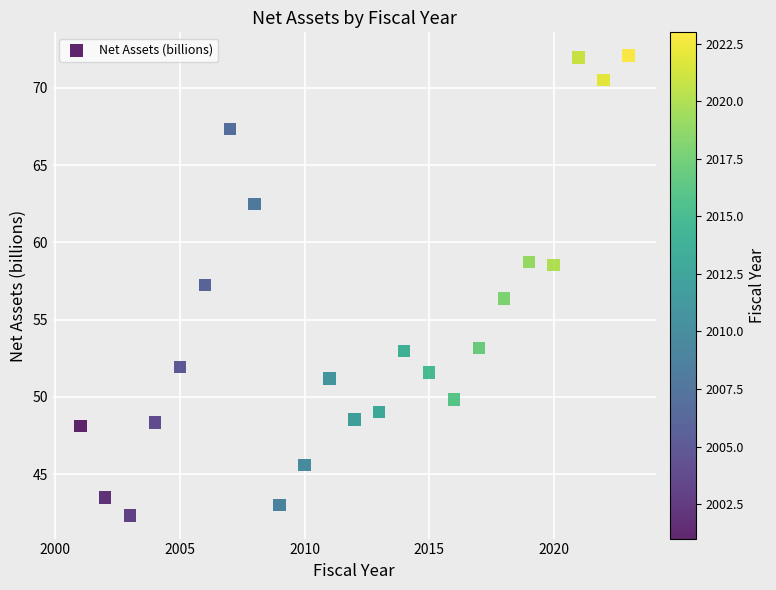

What is the range of Y values (max minus min)?

29.8